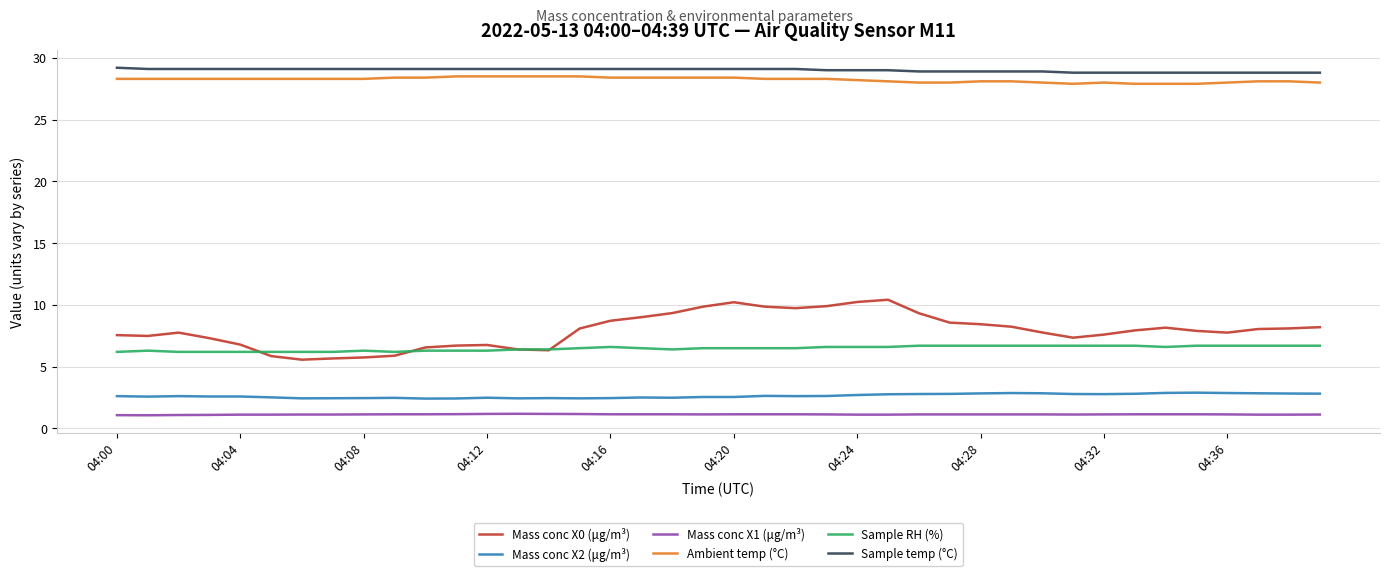

What is the lowest value of the Mass conc X2 (μg/m³) series?

2.4